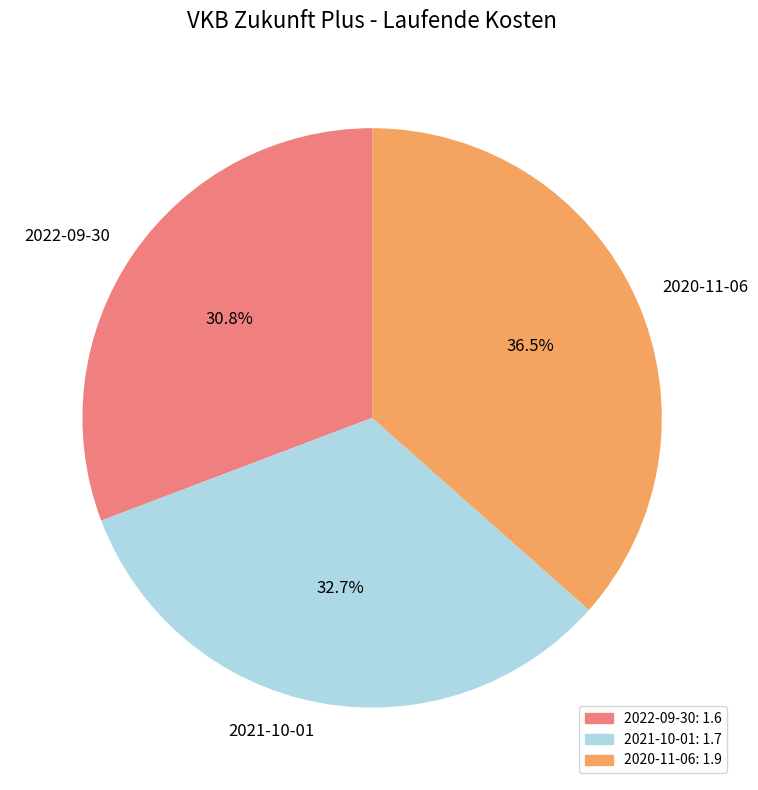

Which has a higher value, 2020-11-06 or 2021-10-01?

2020-11-06